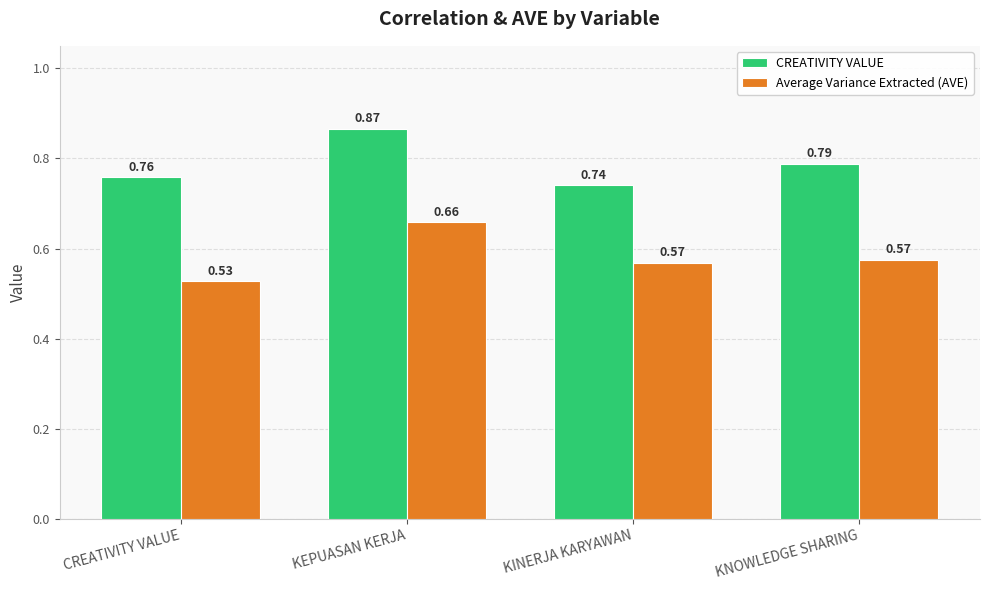

What is the label of the 1st bar from the left?

CREATIVITY VALUE